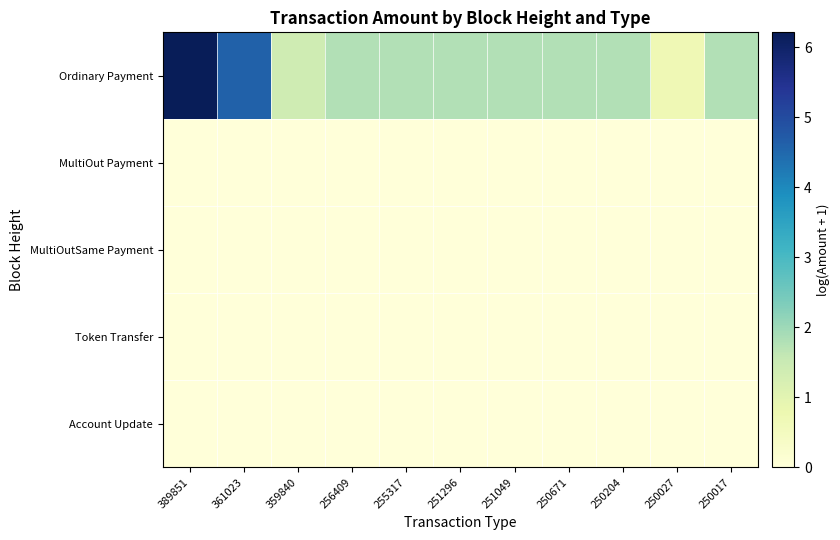

What is the spread (max minus min) of values at 250204?

1.8